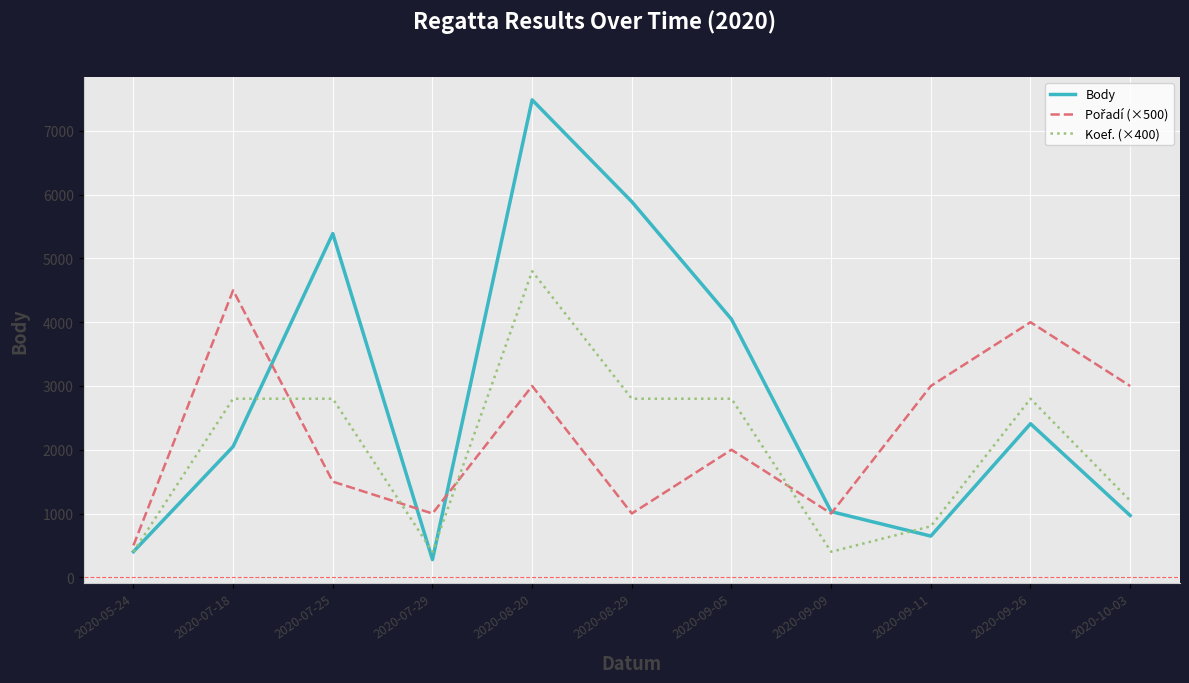

The value of Koef. (×400) at 2020-09-09 is 400. True or false?

True